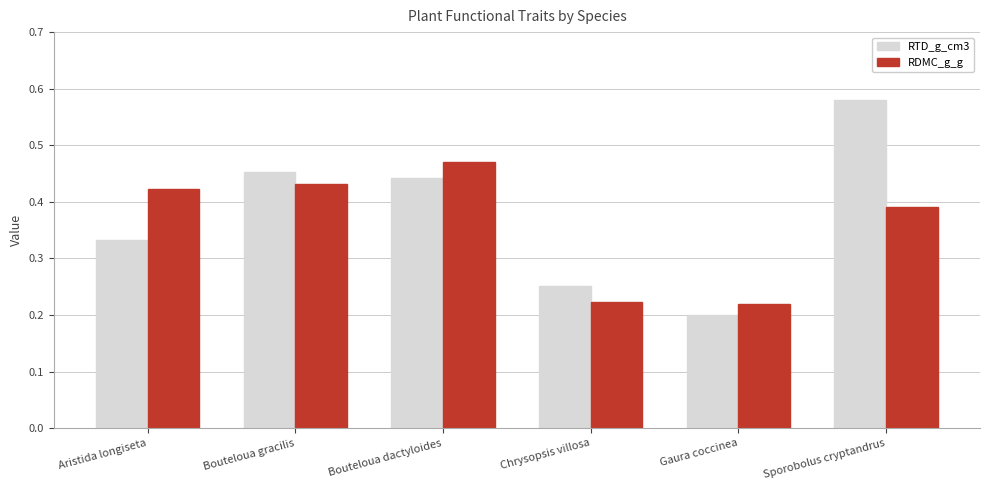

Rank the series at Bouteloua dactyloides from highest to lowest value.

RDMC_g_g, RTD_g_cm3